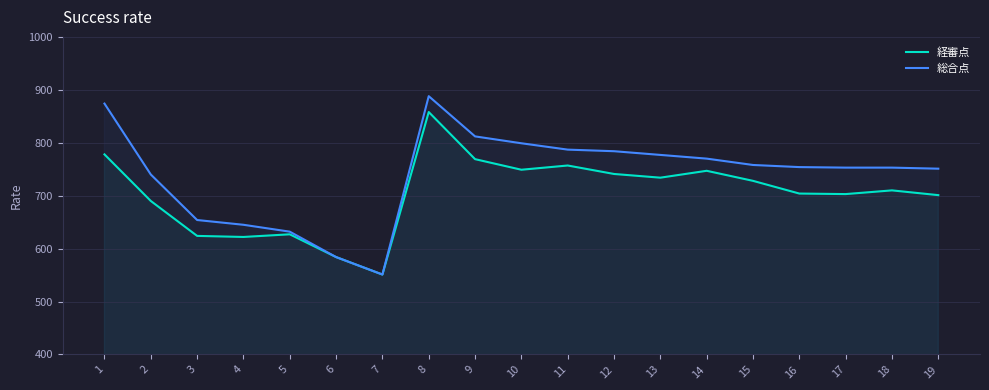

What is the value of the 総合点 point at the 19th from the left?

751